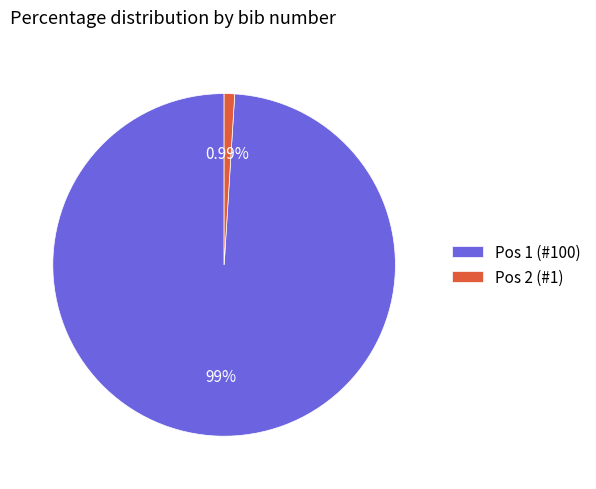

Do Pos 2 (#1) and Pos 1 (#100) together represent more than half of the pie?

Yes